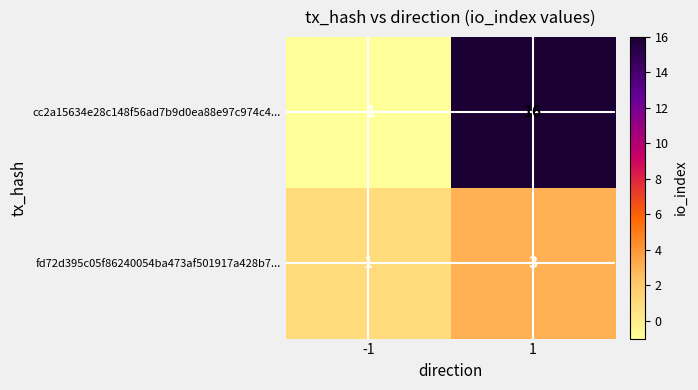

The cc2a15634e28c148f56ad7b9d0ea88e97c974c4... series shows -2 at -1. True or false?

False